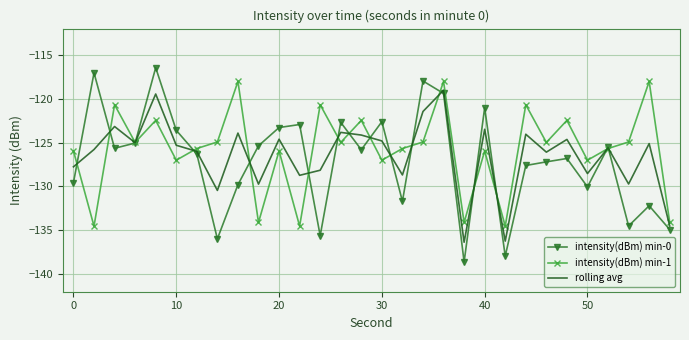

Which series has the largest range (max minus min)?

intensity(dBm) min-0